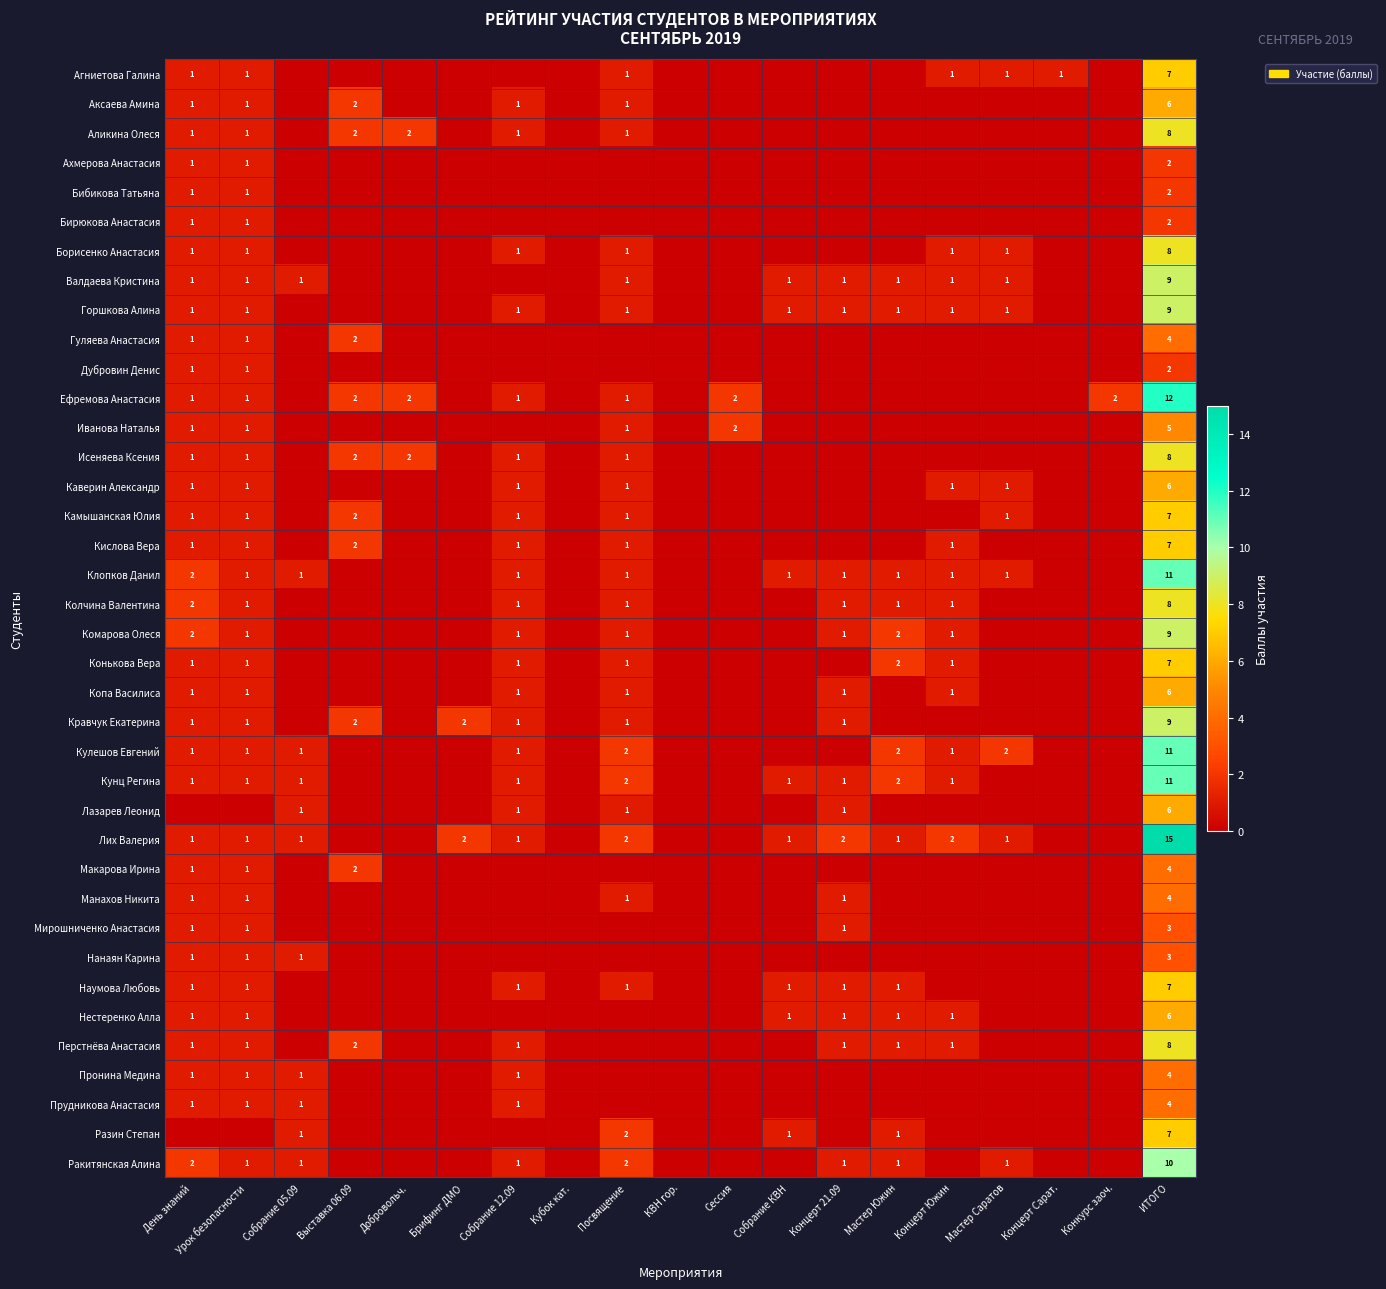

What is the total value across all series at Урок безопасности?

36